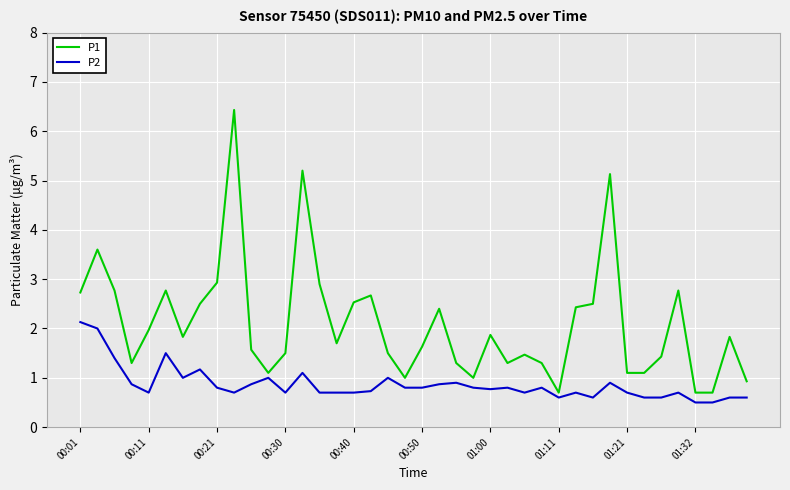

Rank the series by their average value, from highest to lowest.

P1, P2